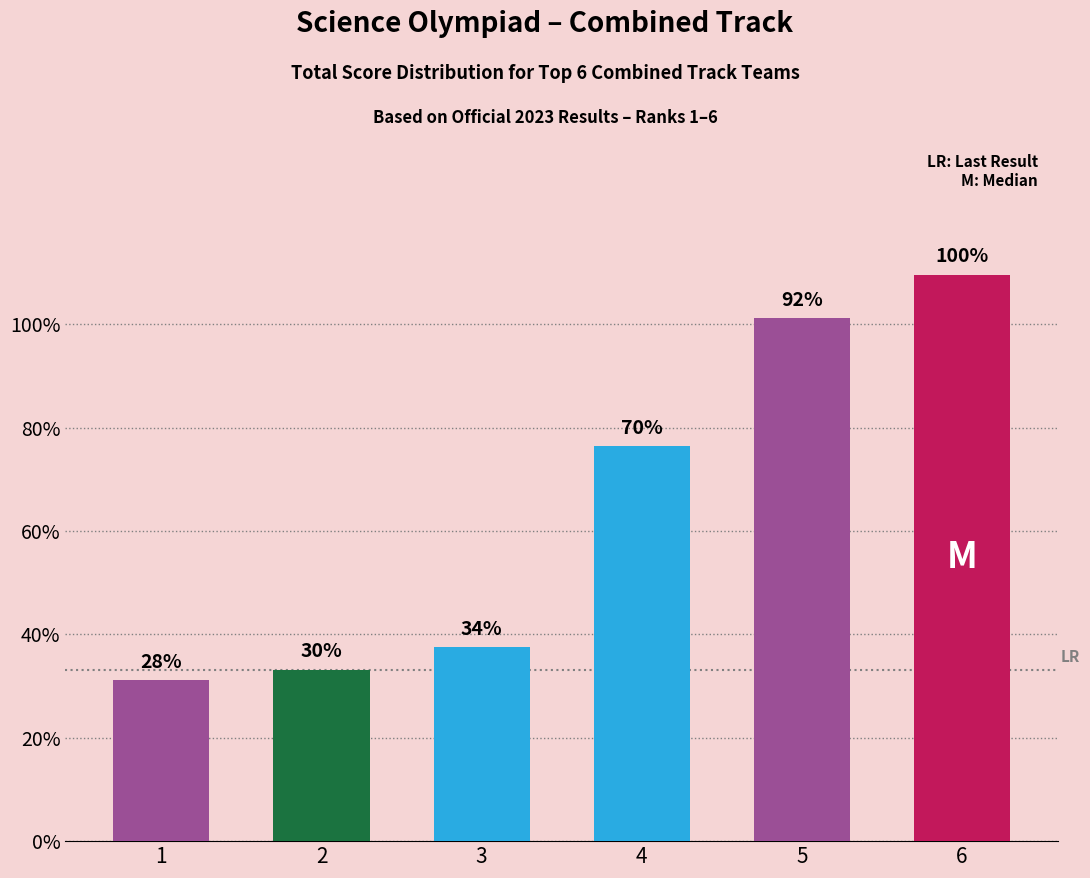

Are the bars horizontal?

No